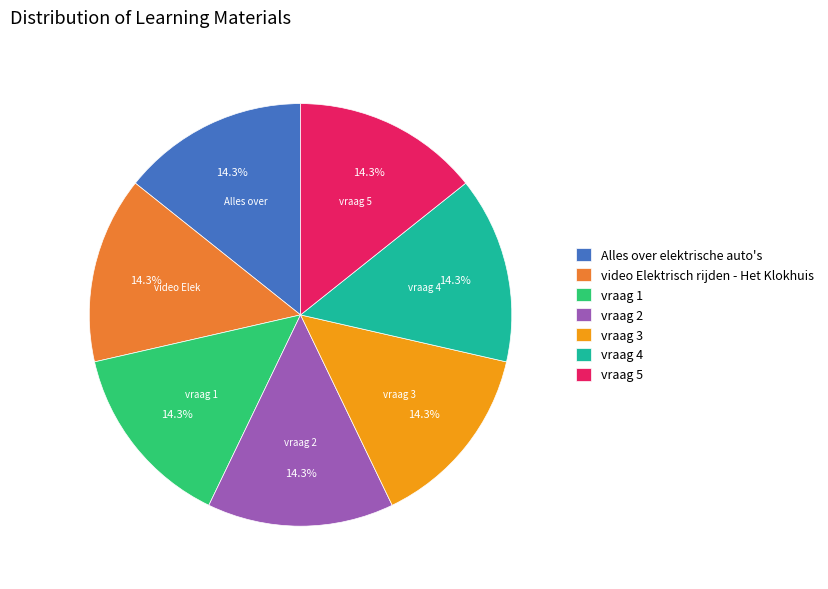

Approximately how many times larger is the value at vraag 5 compared to vraag 3?

1.0